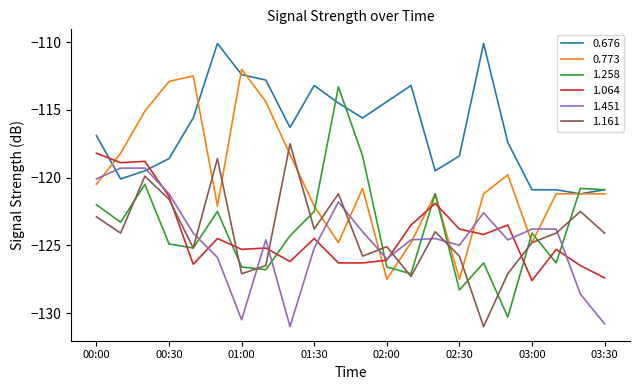

What is the minimum value shown in the chart?

-131.0